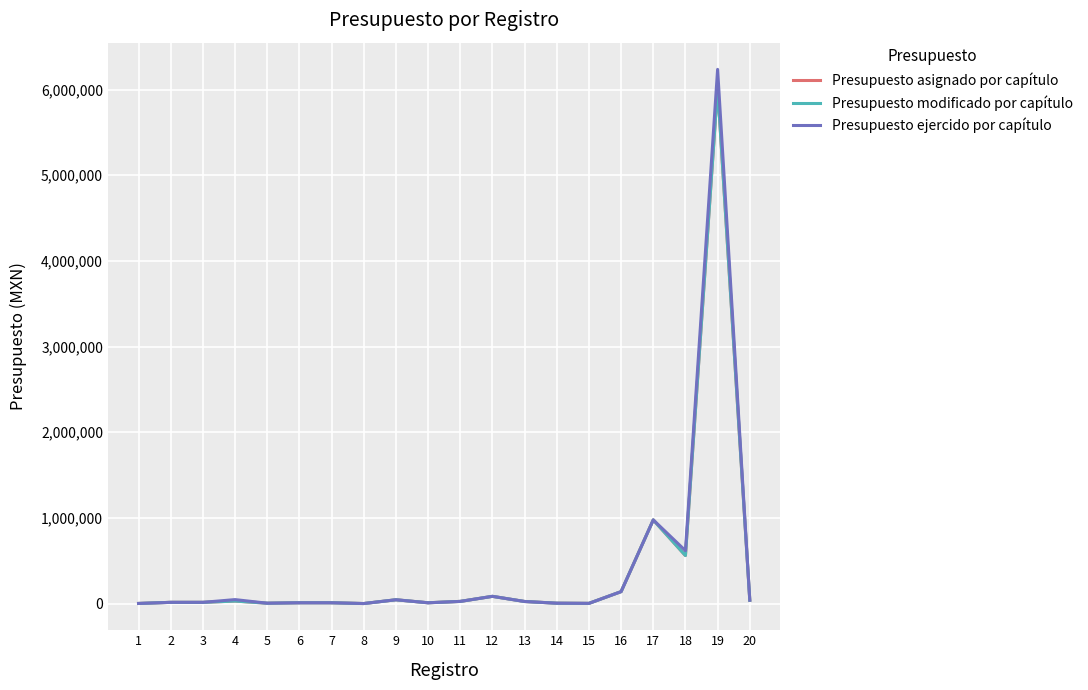

Is this an area chart (filled region under the line)?

No